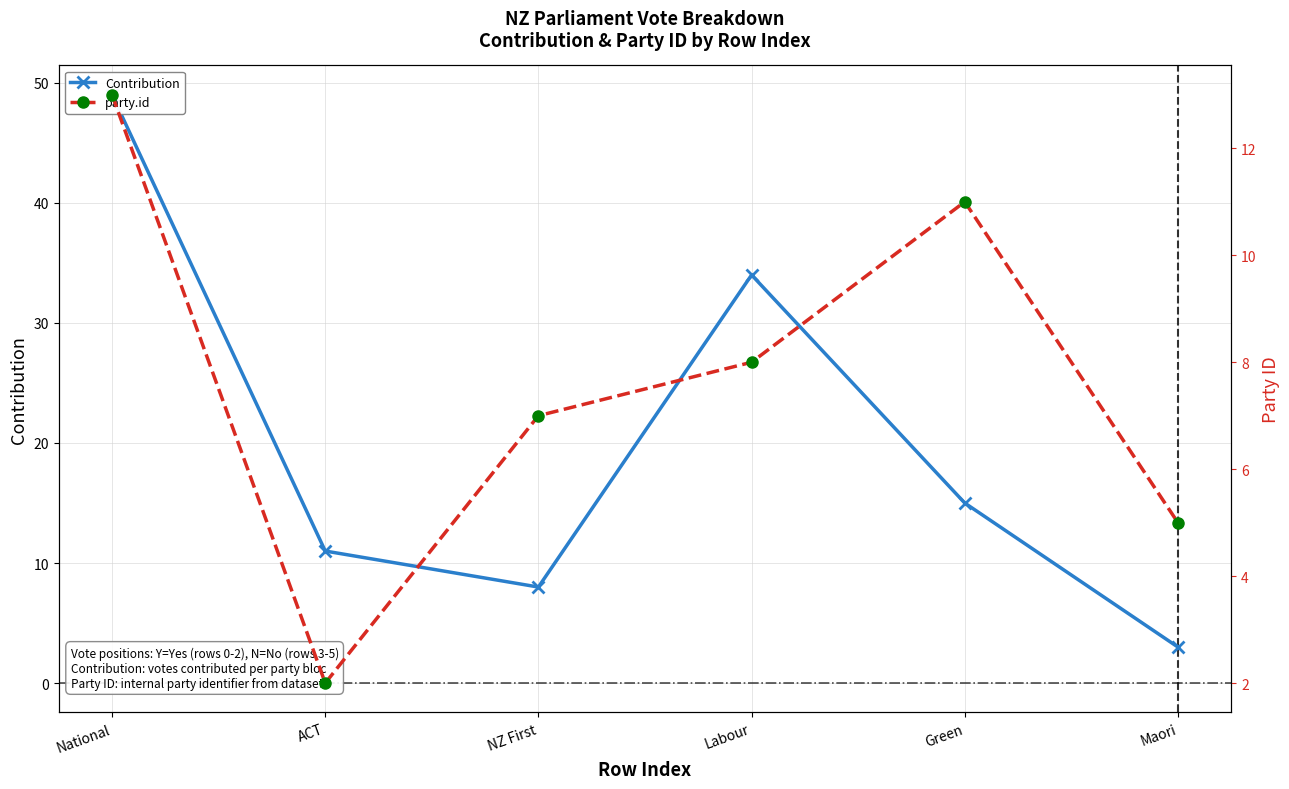

The value of party.id at Labour is 4. True or false?

False